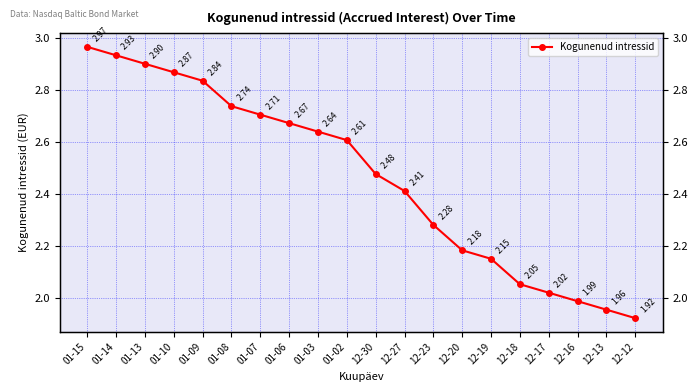

Count the number of values greater than 2.

17